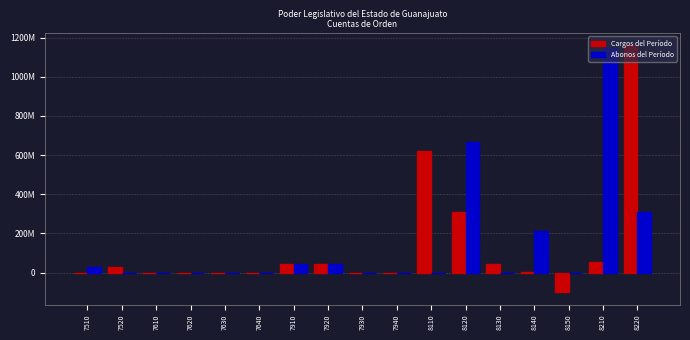

What are all the series names shown in the legend?

Cargos del Período, Abonos del Período